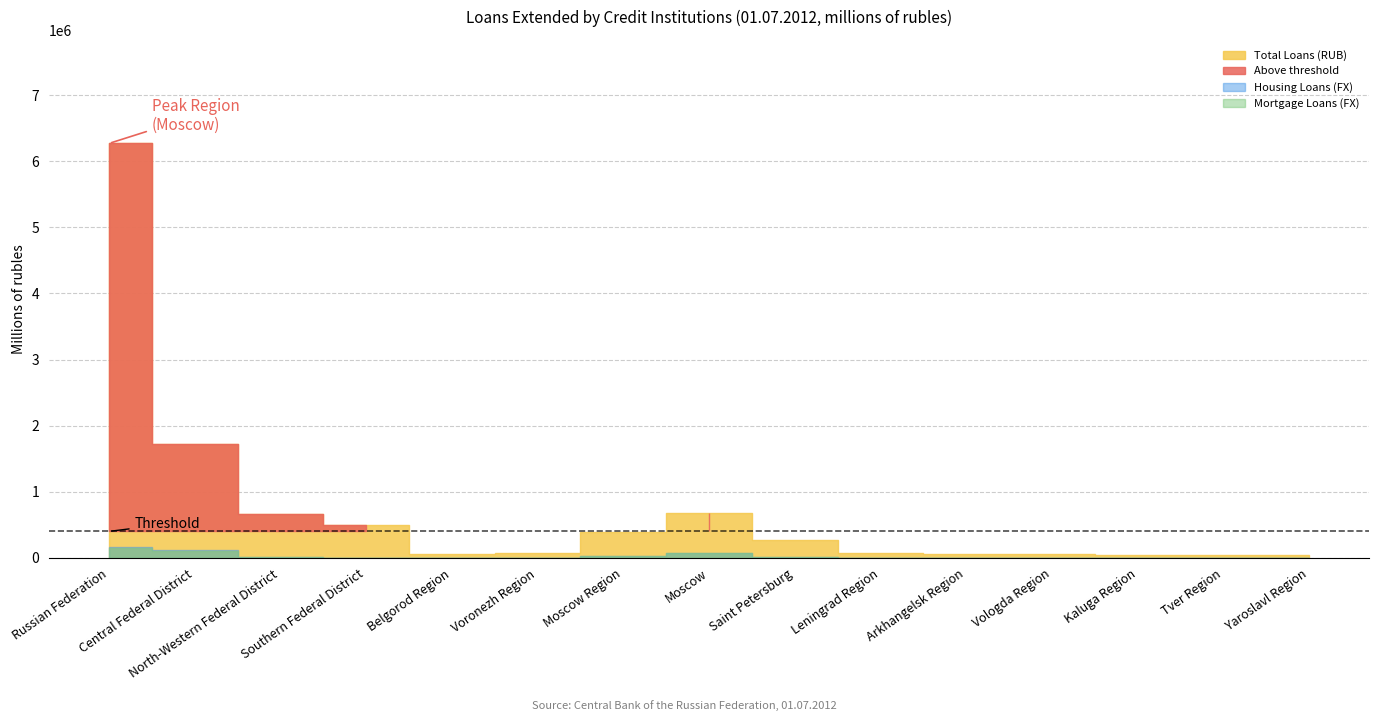

At which label is Mortgage Loans (FX) closest to 74159?

Moscow